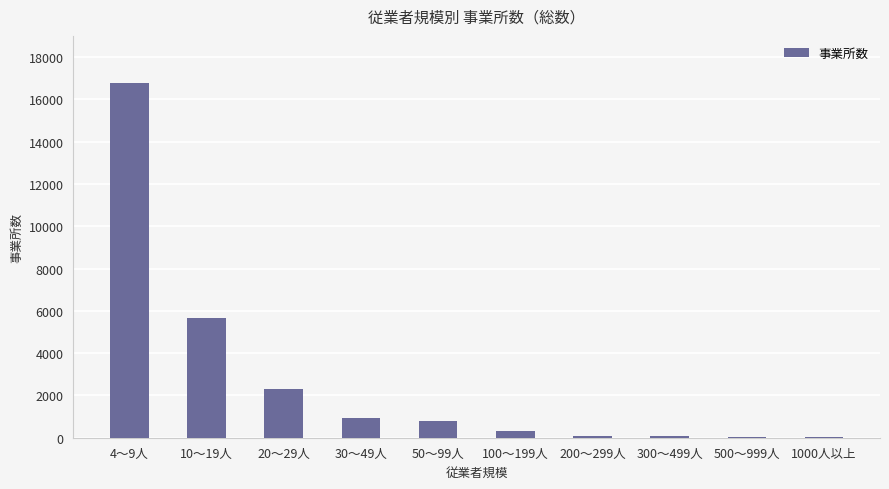

Where is the data nearest to the value 8411?

10～19人